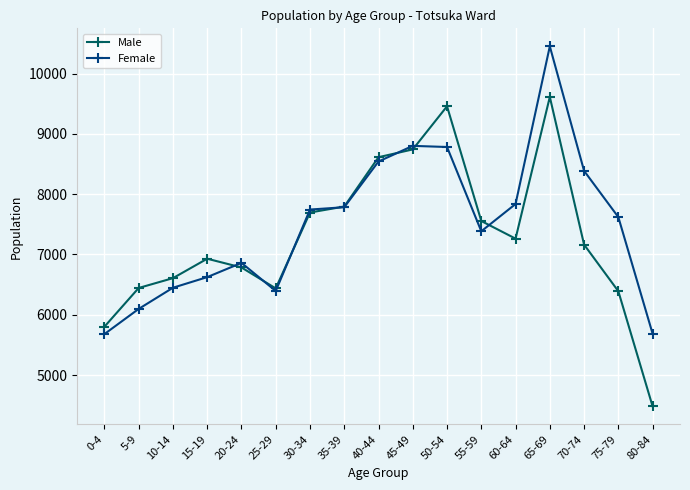

Which series has the largest range (max minus min)?

Male